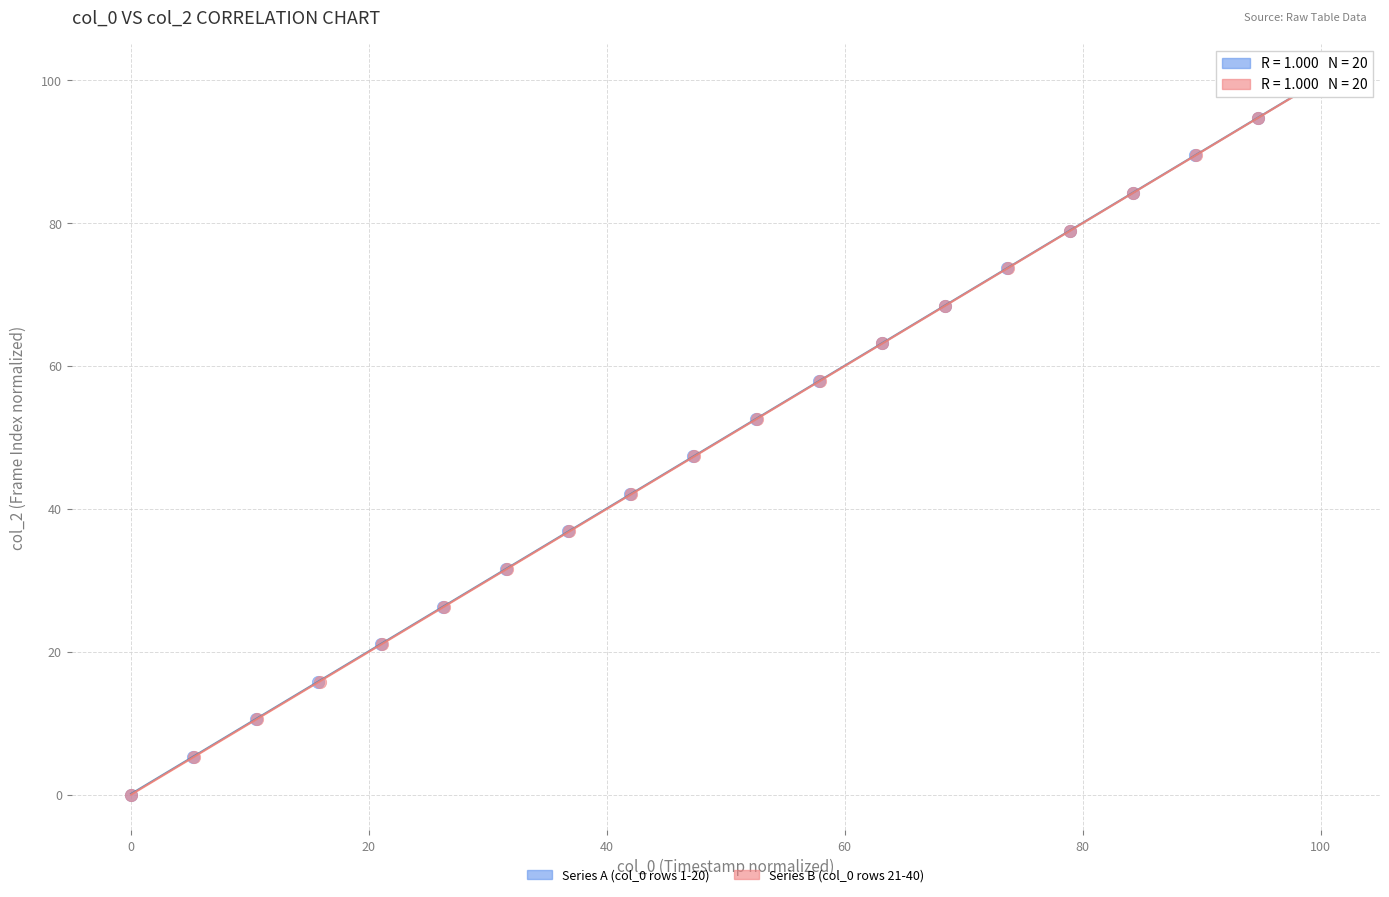

What are all the series names shown in the legend?

Series A (col_0 rows 1-20), Series B (col_0 rows 21-40)